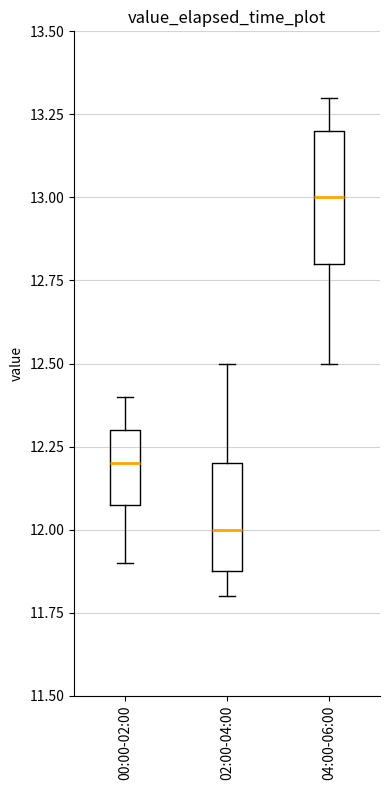

Reading left to right, read every box against the y-axis: the position of its median line, the range the box covers, and the ends of its whiskers. The values are not printed on the chart, so give them approximately, as read against the axis.

00:00-02:00: median 12.2, box 12.1 to 12.3, whiskers 11.9 to 12.4
02:00-04:00: median 12.0, box 11.9 to 12.2, whiskers 11.8 to 12.5
04:00-06:00: median 13.0, box 12.8 to 13.2, whiskers 12.5 to 13.3